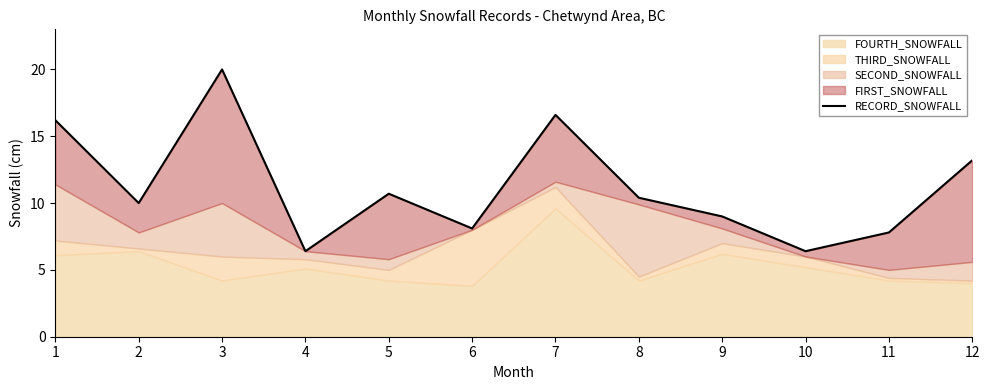

List the labels in order of value, largest first.

3, 7, 1, 12, 5, 8, 2, 9, 6, 11, 4, 10